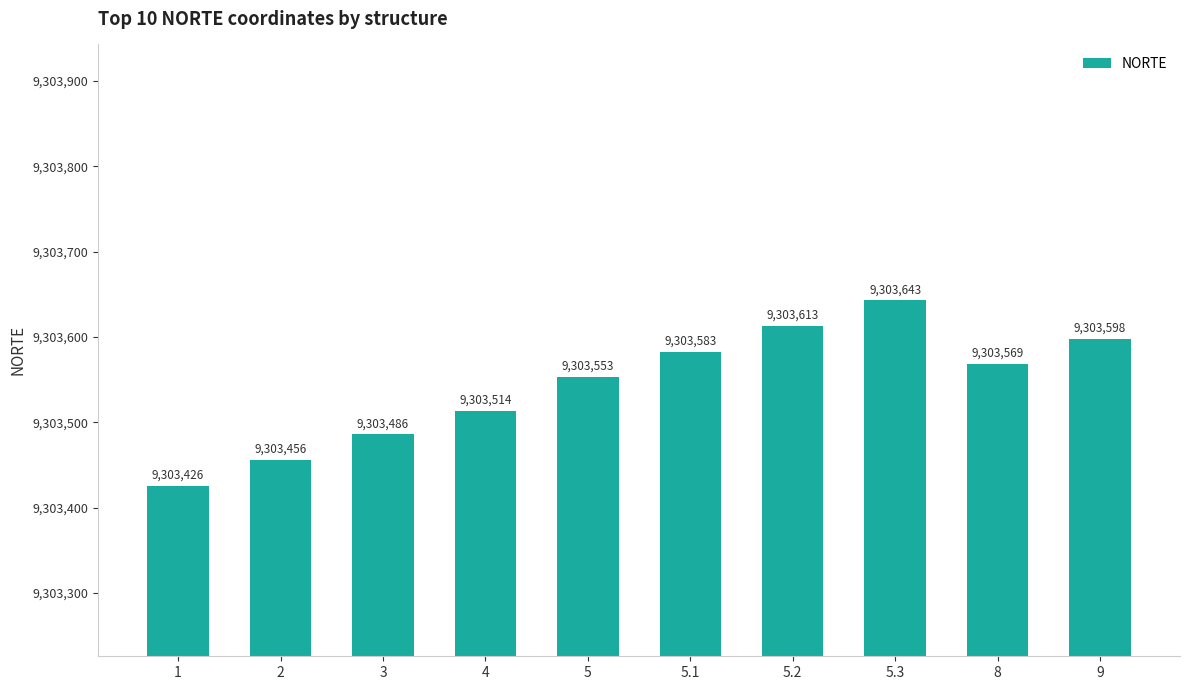

What is the label of the 8th bar from the left?

5.3